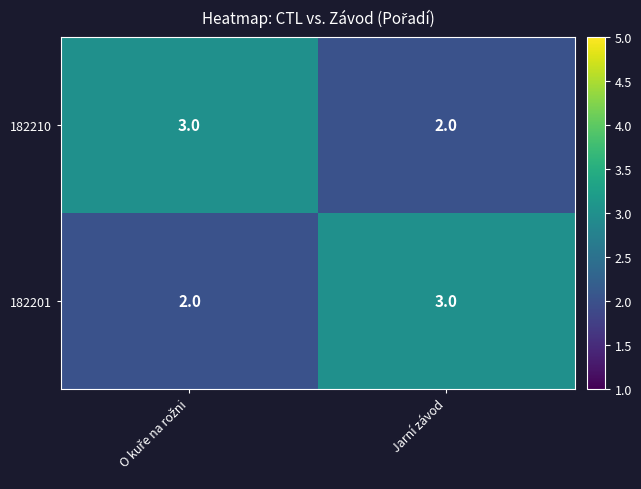

What is the sum of all 182210 values?

5